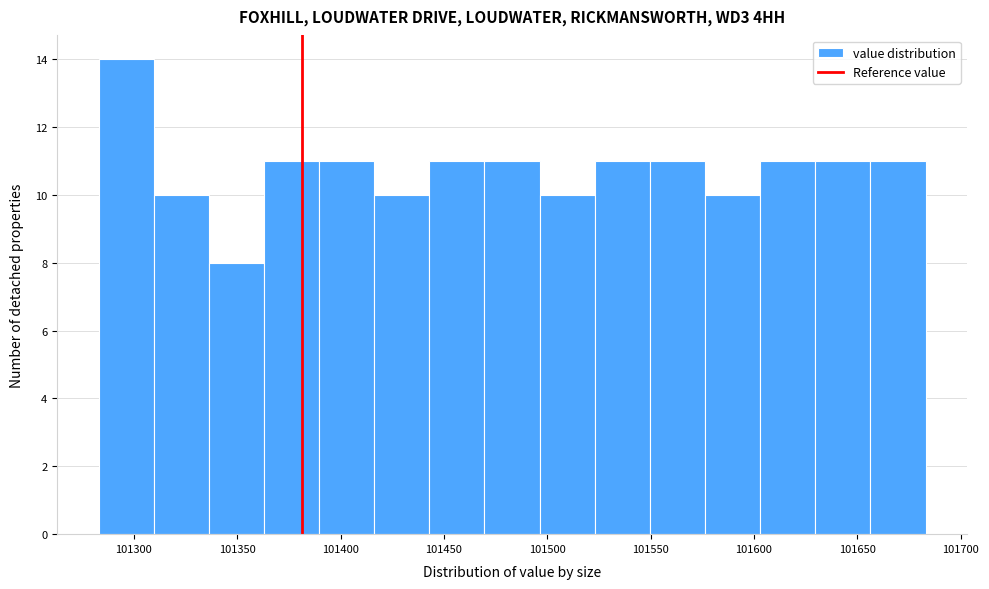

What is the height of the bar covering 101630 to 101655 on the x-axis? Neither the bar edges nor the heights are printed on the chart, so give them approximately, as read against the axes.

11